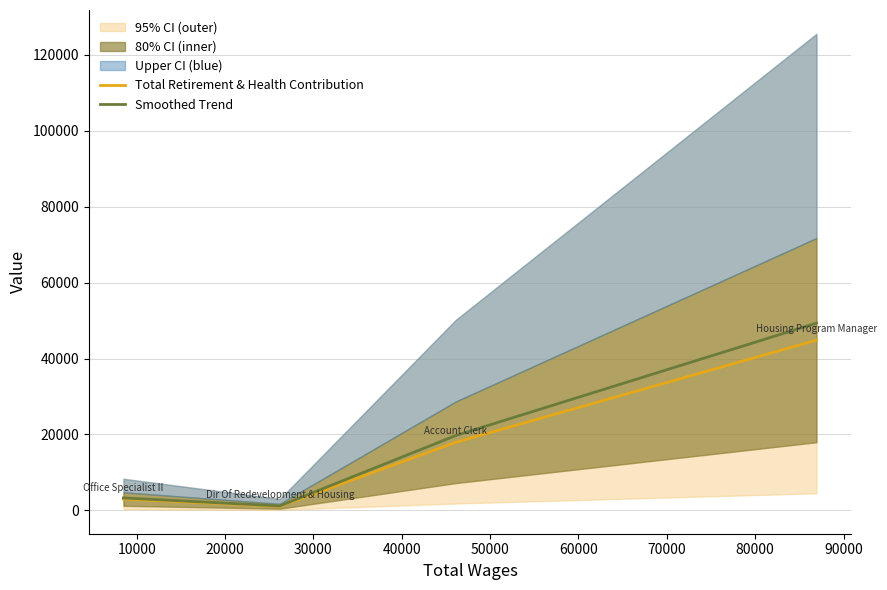

True or false: Smoothed Trend and Total Retirement & Health Contribution intersect in this chart.

False